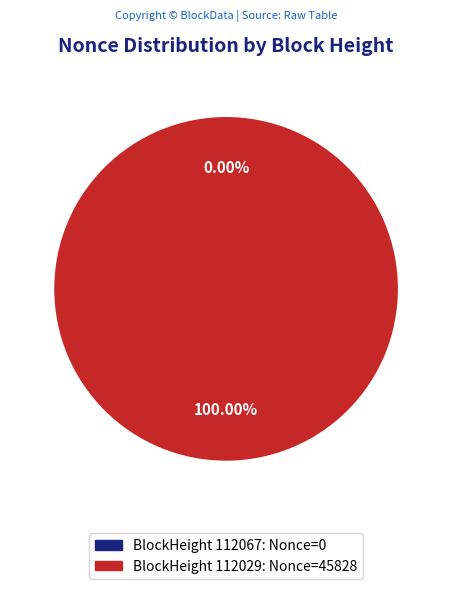

Is the sum of 112067 and 112029 greater than half?

Yes